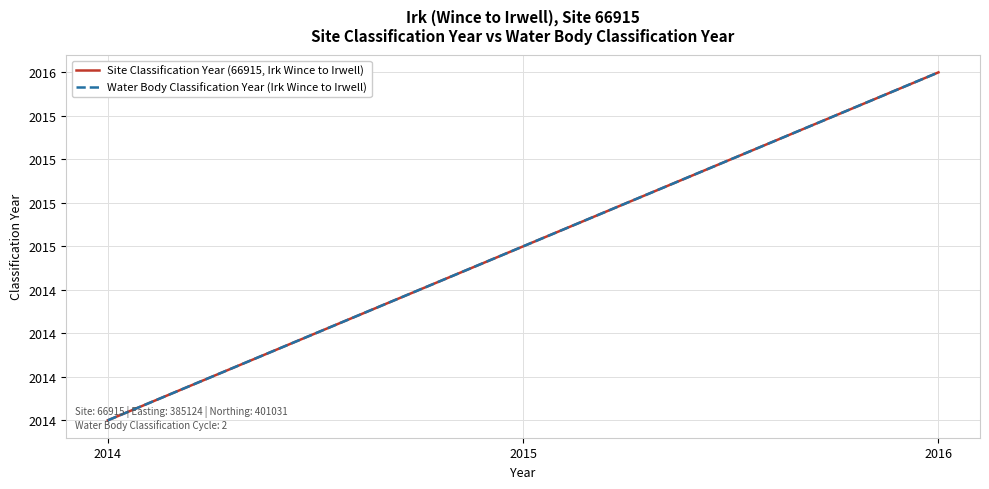

The Water Body Classification Year (Irk Wince to Irwell) series shows 2923 at 2016. True or false?

False